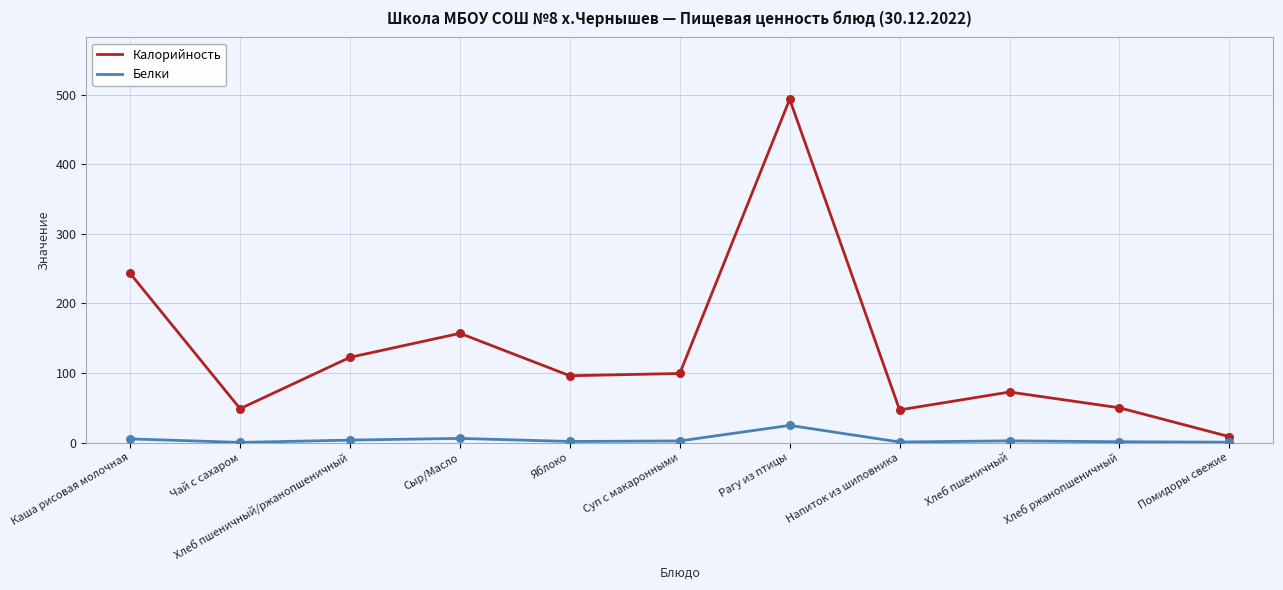

At how many categories does at least one series exceed 420?

1